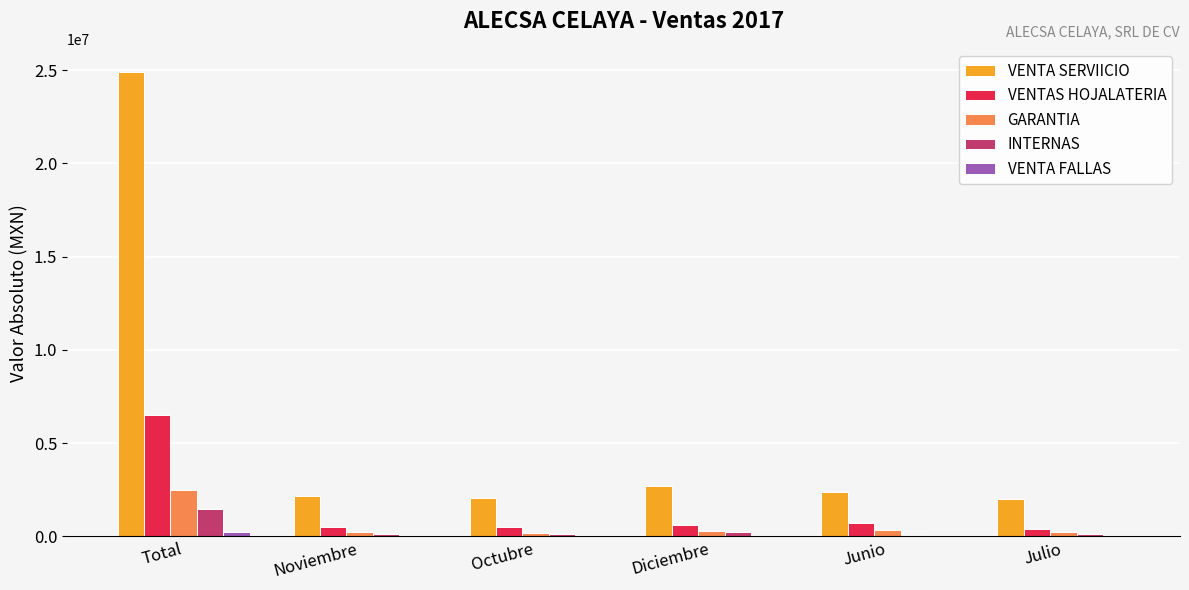

Which category has the highest value across all series?

Total